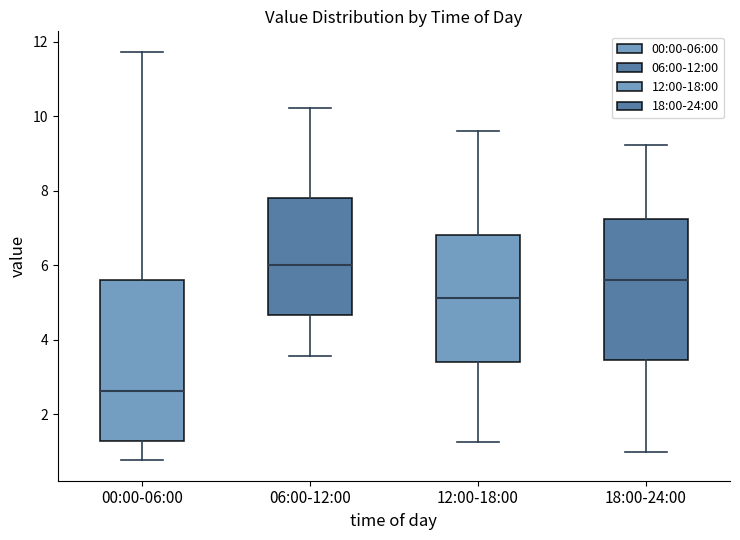

Reading left to right, read every box against the y-axis: the position of its median line, the range the box covers, and the ends of its whiskers. The values are not printed on the chart, so give them approximately, as read against the axis.

00:00-06:00: median 2.6, box 1.2 to 5.6, whiskers 0.8 to 11.8
06:00-12:00: median 6.0, box 4.6 to 7.8, whiskers 3.6 to 10.2
12:00-18:00: median 5.2, box 3.4 to 6.8, whiskers 1.2 to 9.6
18:00-24:00: median 5.6, box 3.4 to 7.2, whiskers 1.0 to 9.2